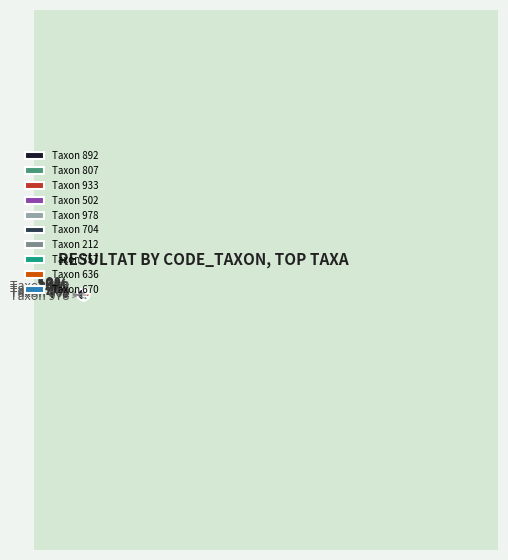

To the nearest percent, what is the difference between the largest and smallest slice percentages?

50%